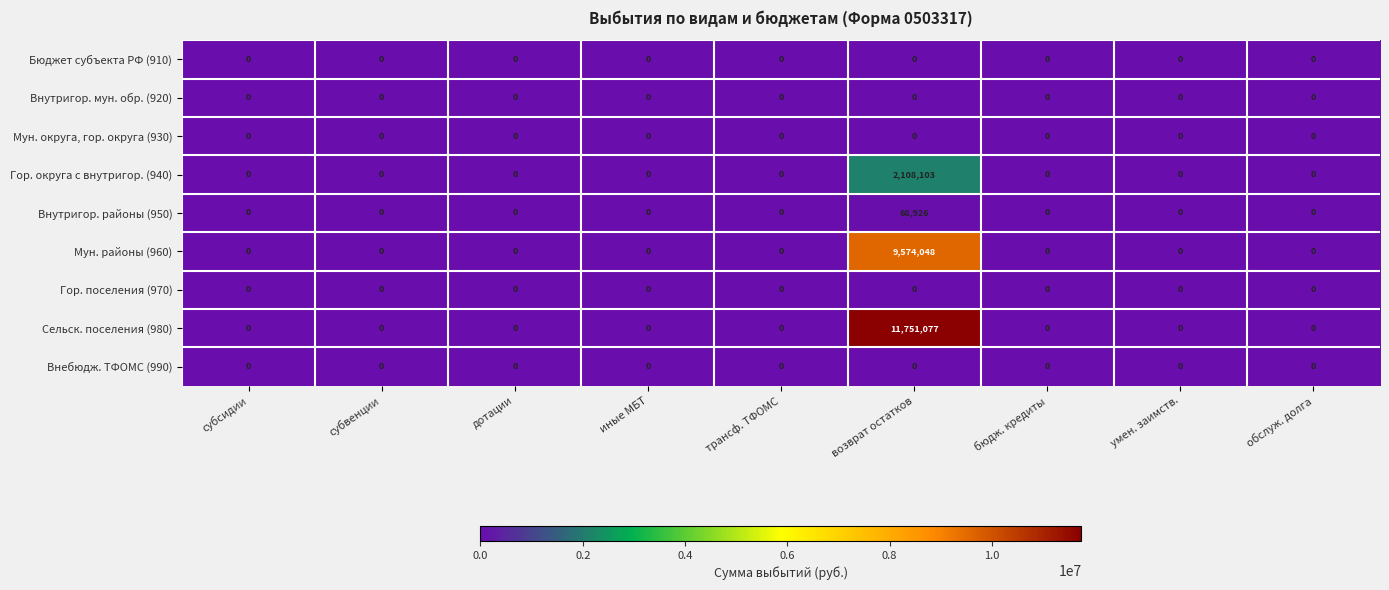

True or false: Внутригор. мун. обр. (920) has a value of 0 at трансф. ТФОМС.

True